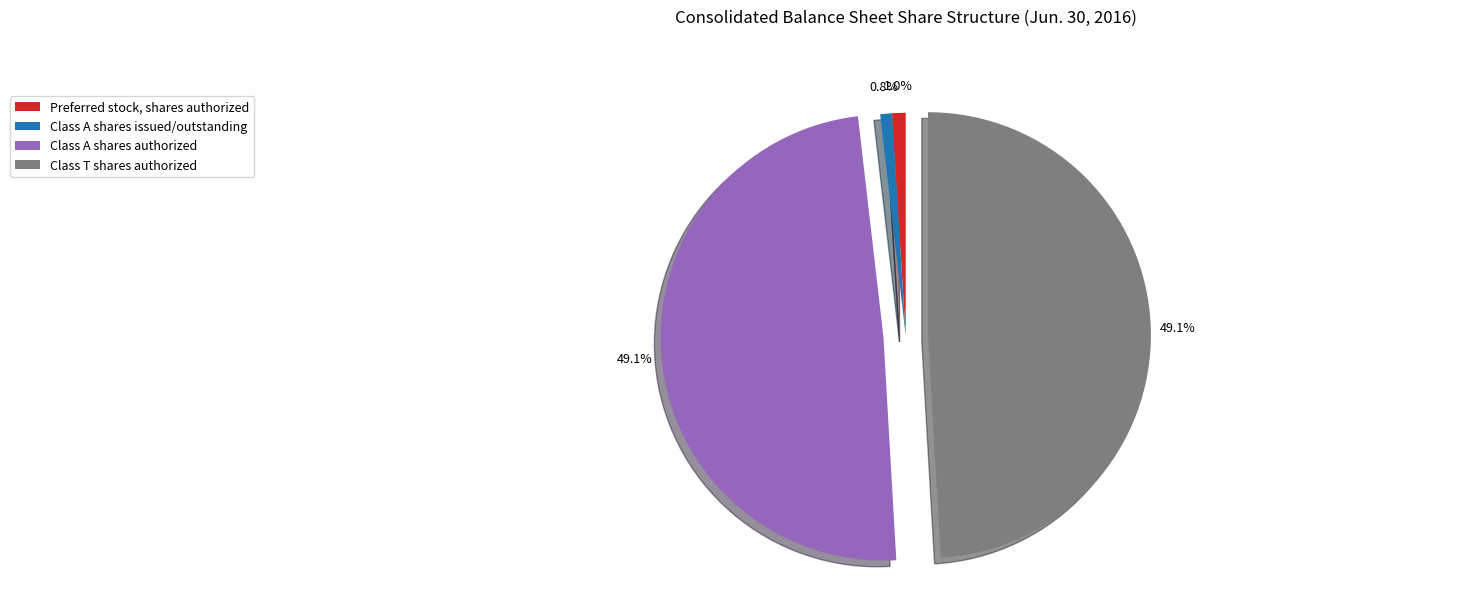

Does any single category account for the majority?

No